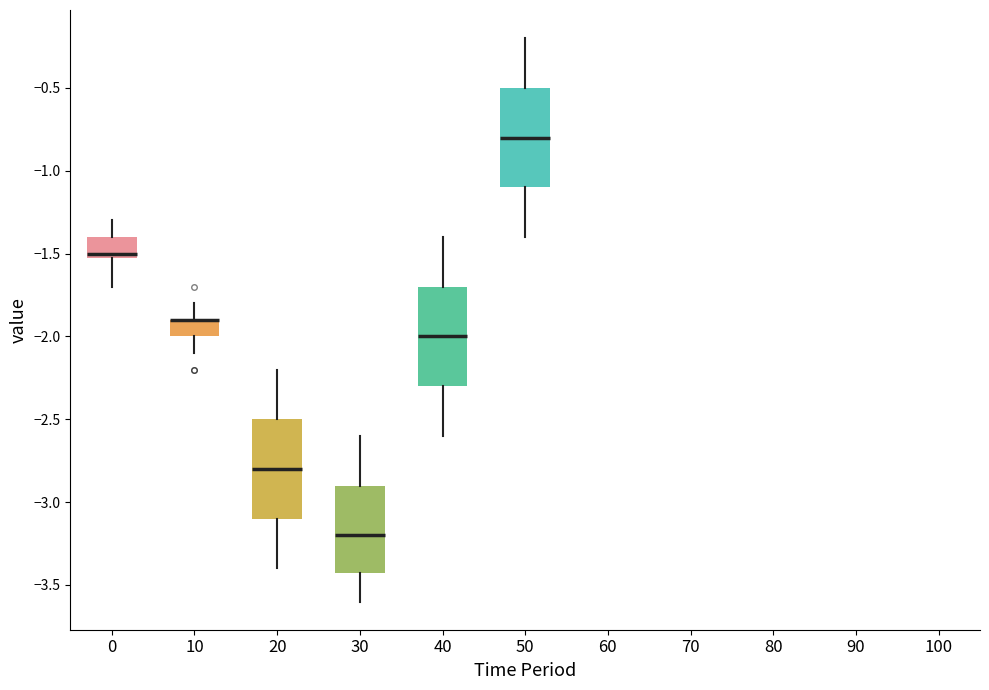

Where is the lower edge of the box at x = 50 on the y-axis? The values are not printed on the chart, so give them approximately, as read against the axis.

-1.1